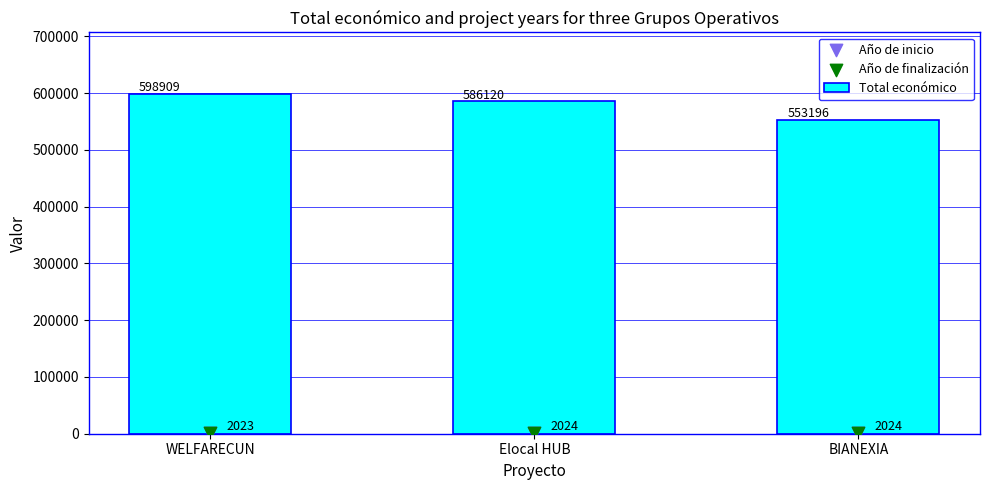

What are all the series names shown in the legend?

Total económico, Año de inicio, Año de finalización